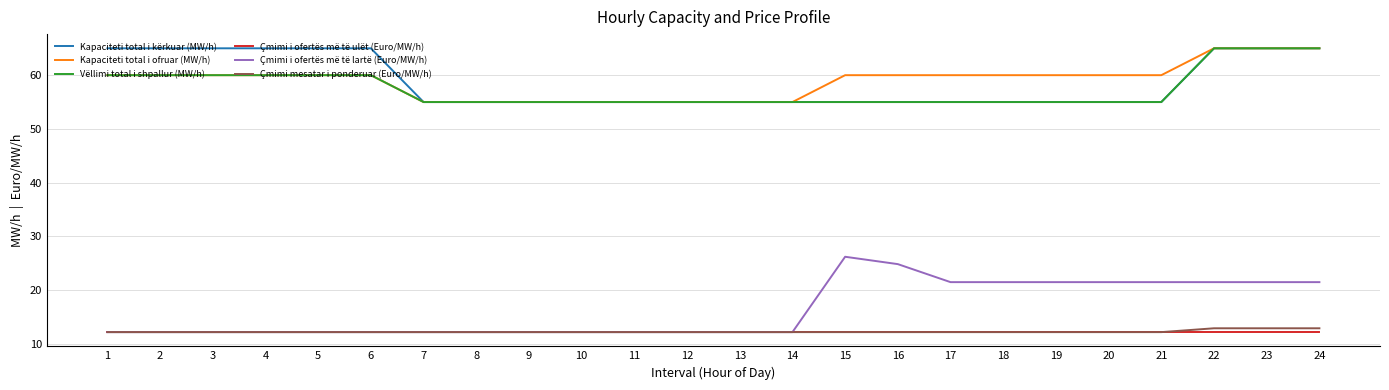

How many lines are shown in the chart?

6